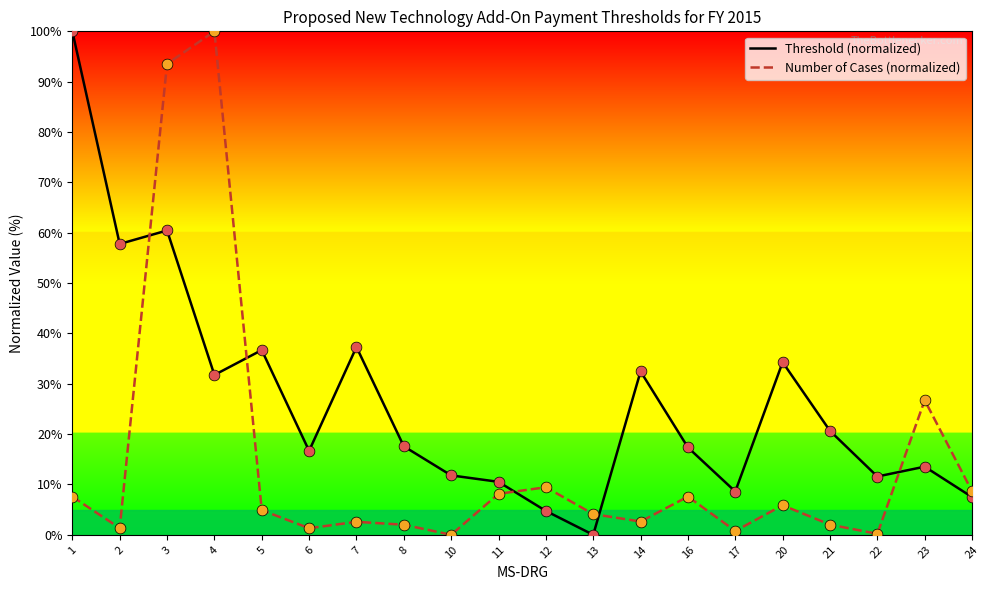

Is the value of Number of Cases at 20 greater than the value of Threshold at 5?

No